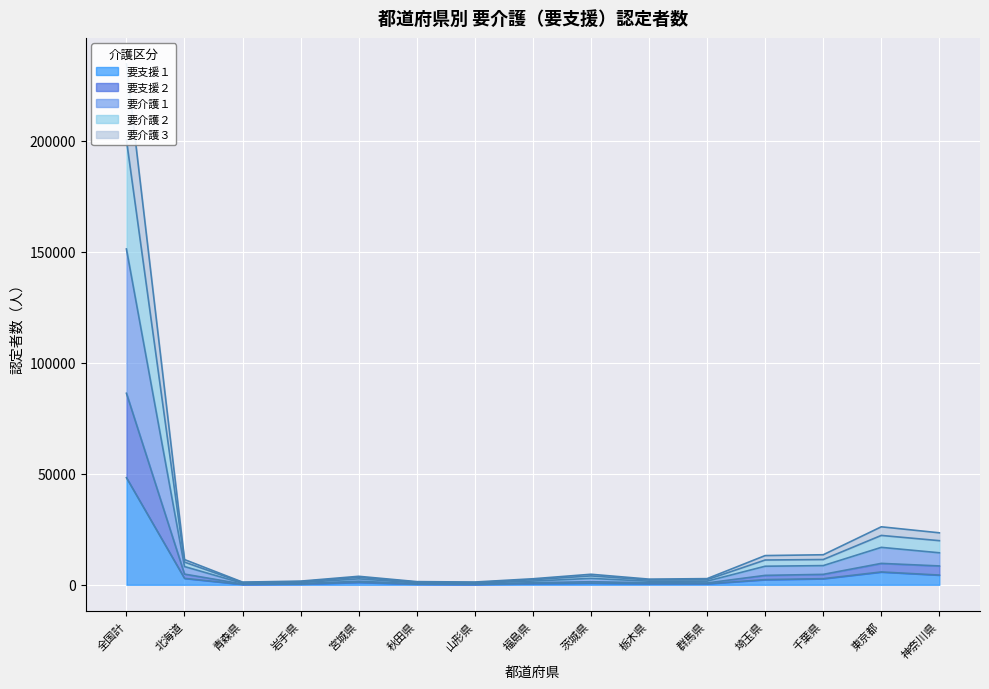

What position from the left is 北海道?

2